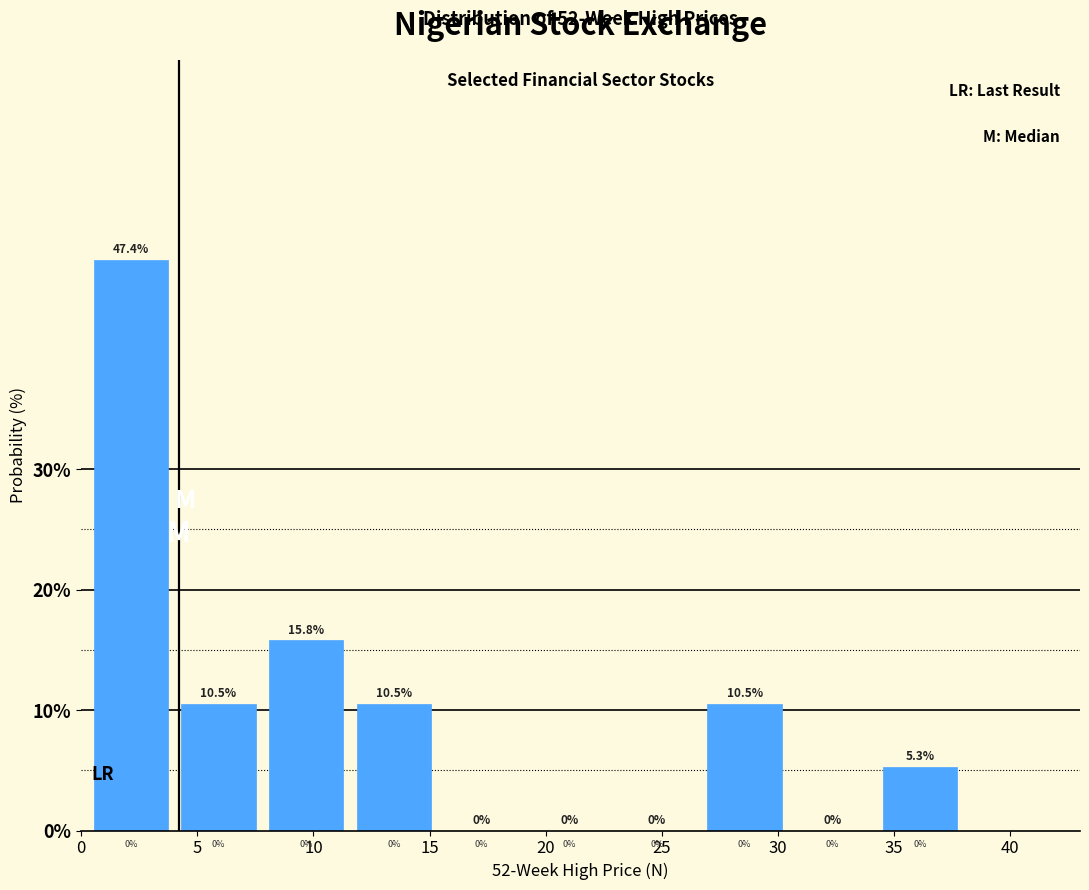

Which range on the x-axis has the tallest bar?

0.5 to 4.0